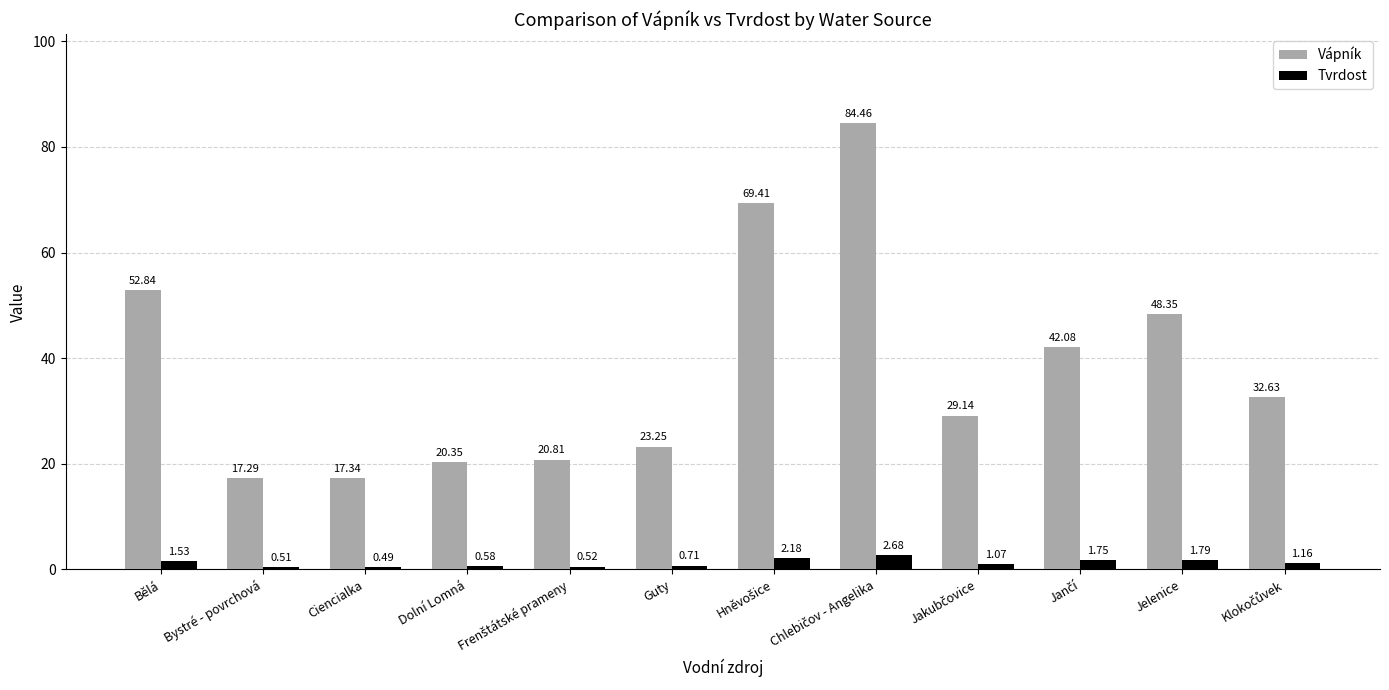

Rank the series by their maximum value, from lowest to highest.

Tvrdost, Vápník